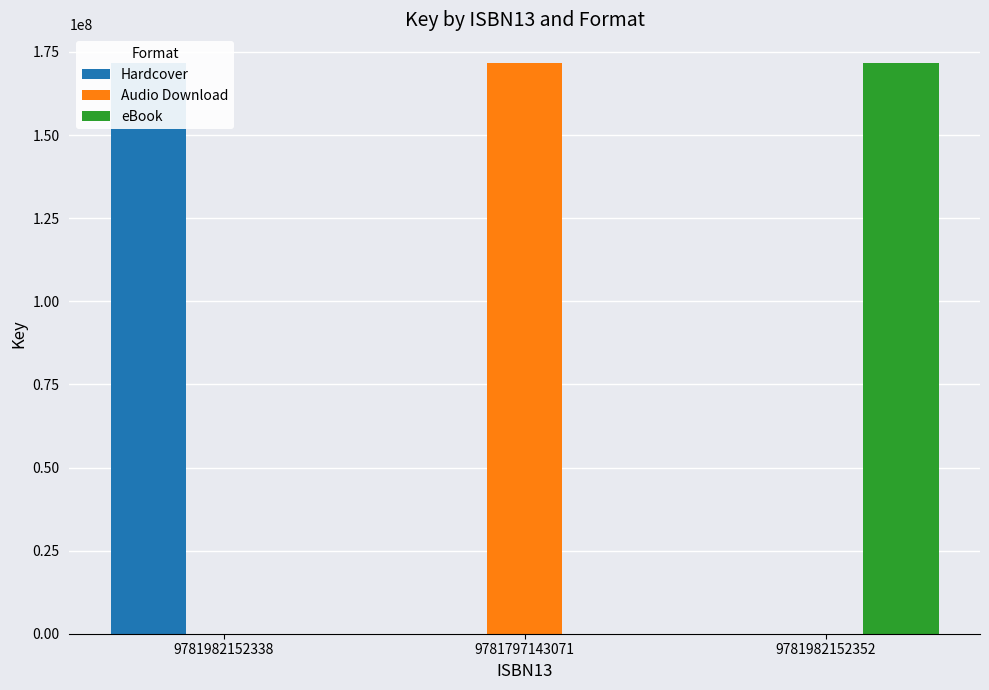

What is the value of the eBook bar at the 3rd from the left?

171716987